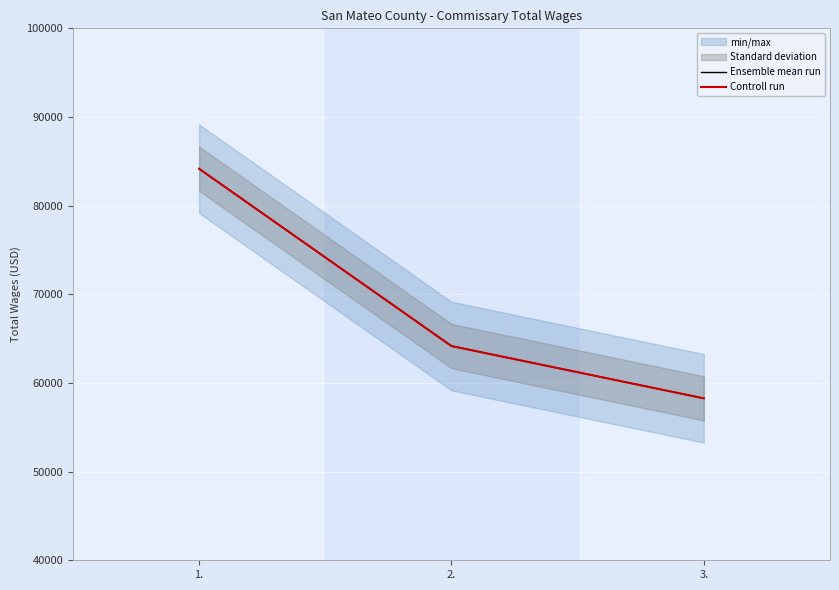

Read the Controll run value at 2., to the nearest 50.

64150